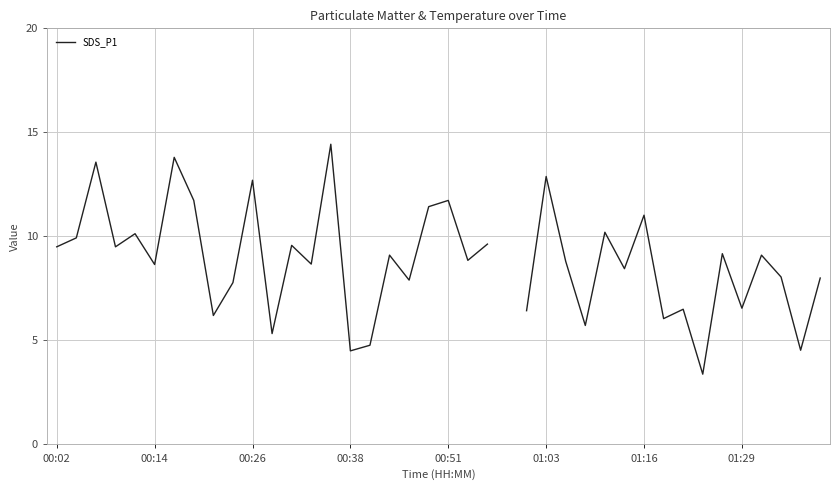

Between 8 and 27, which is larger?

8